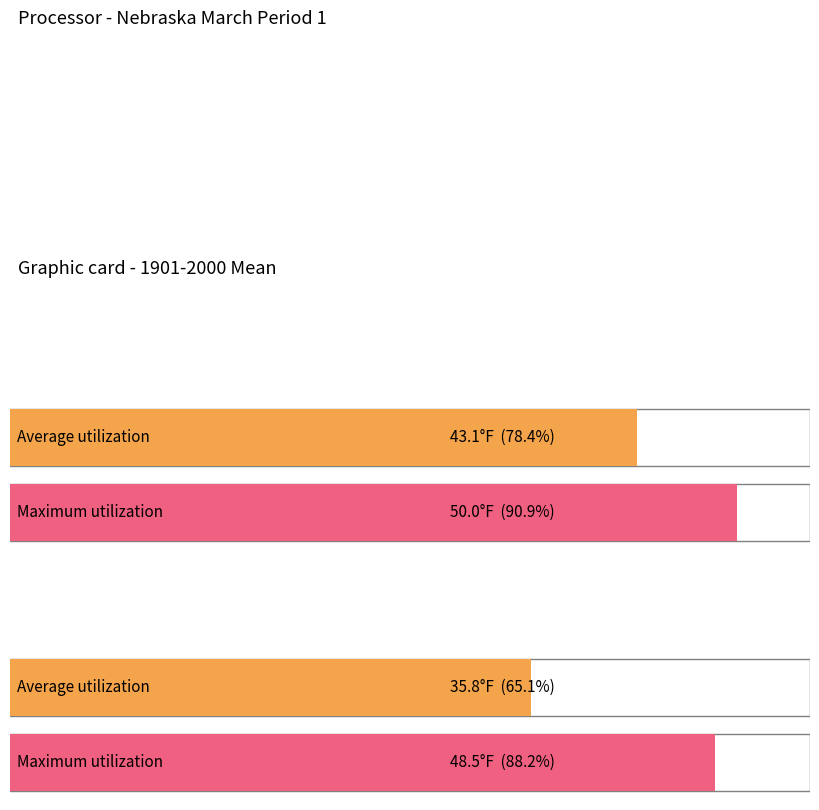

How many bars are there in each group?

2